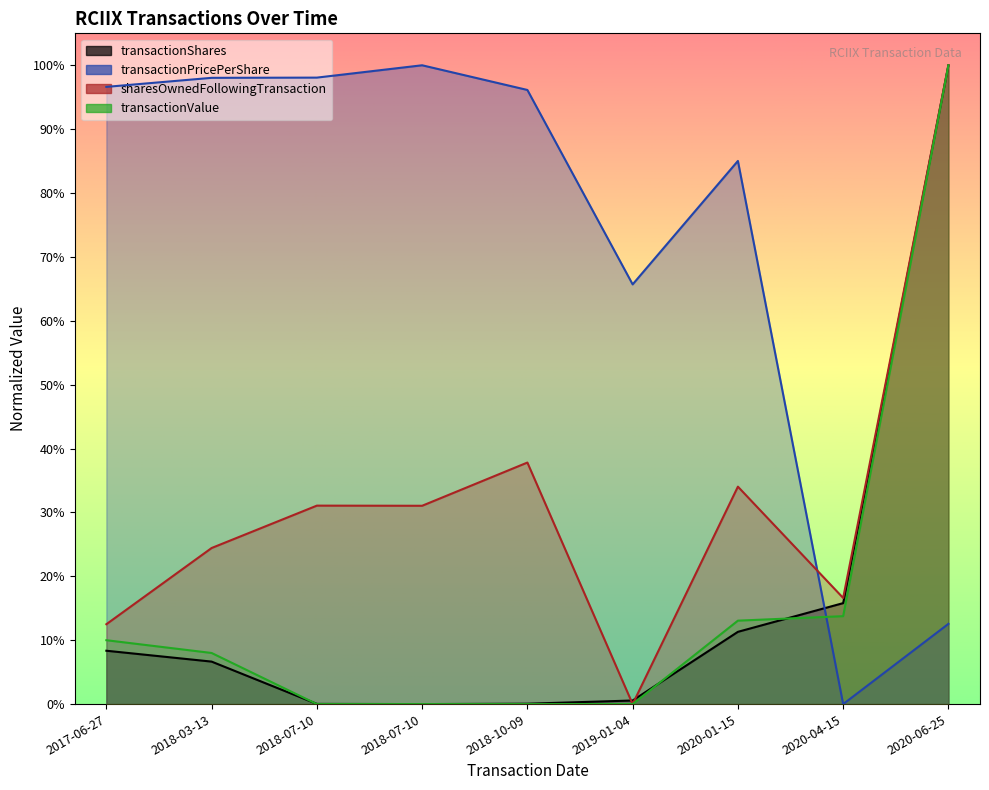

Rank the series by their maximum value, from lowest to highest.

transactionShares, transactionPricePerShare, sharesOwnedFollowingTransaction, transactionValue